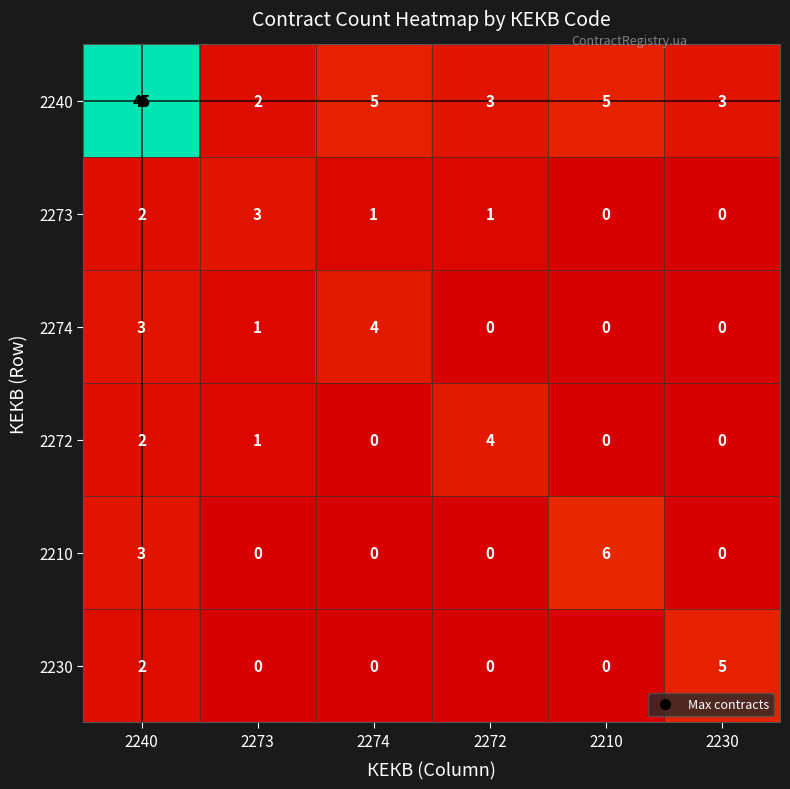

At which category is the sum across all series the highest?

2240